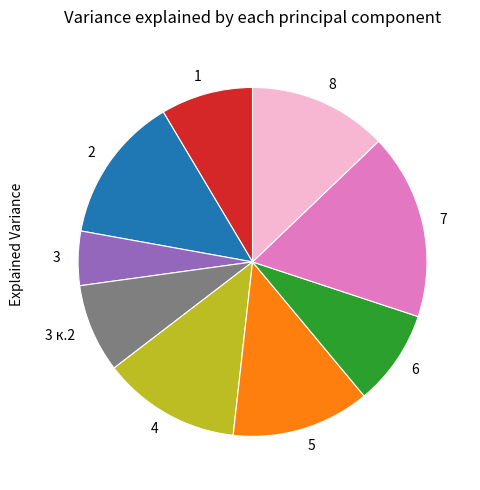

Is there a majority slice in this chart?

No